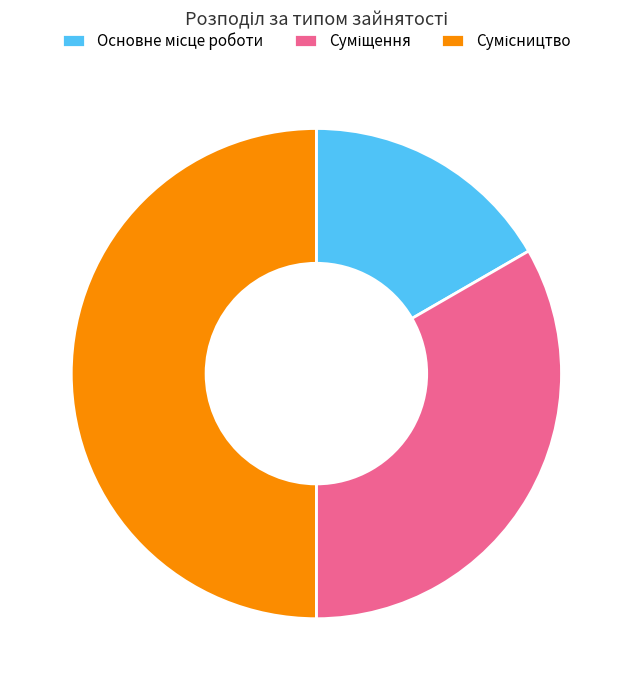

How many slices are in this pie chart?

3